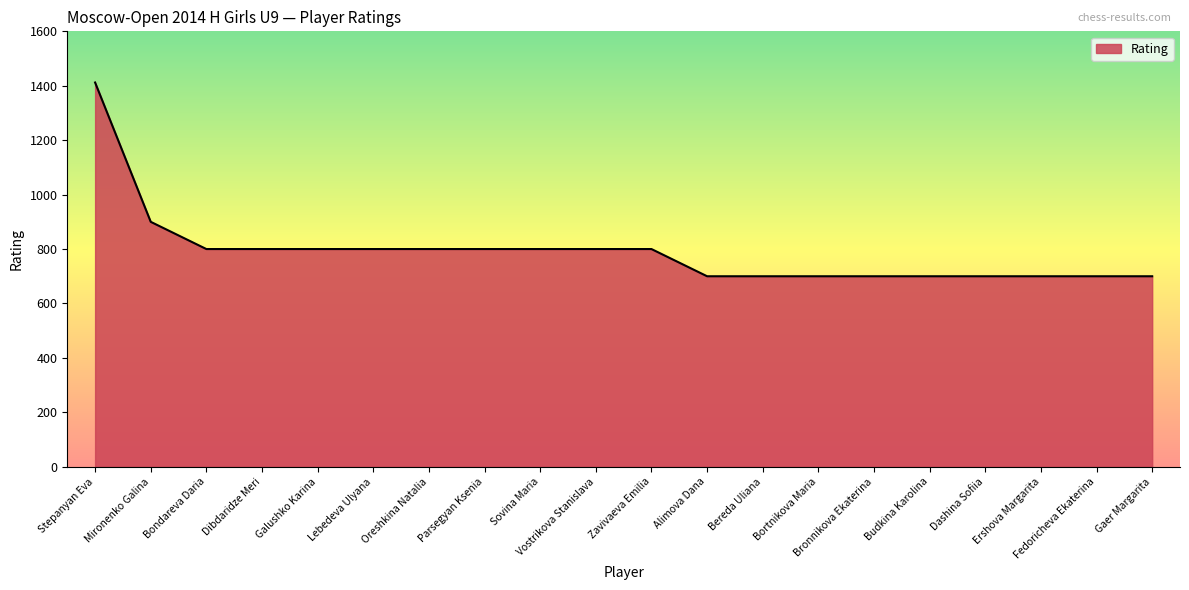

What is the difference between the maximum and minimum values?

712